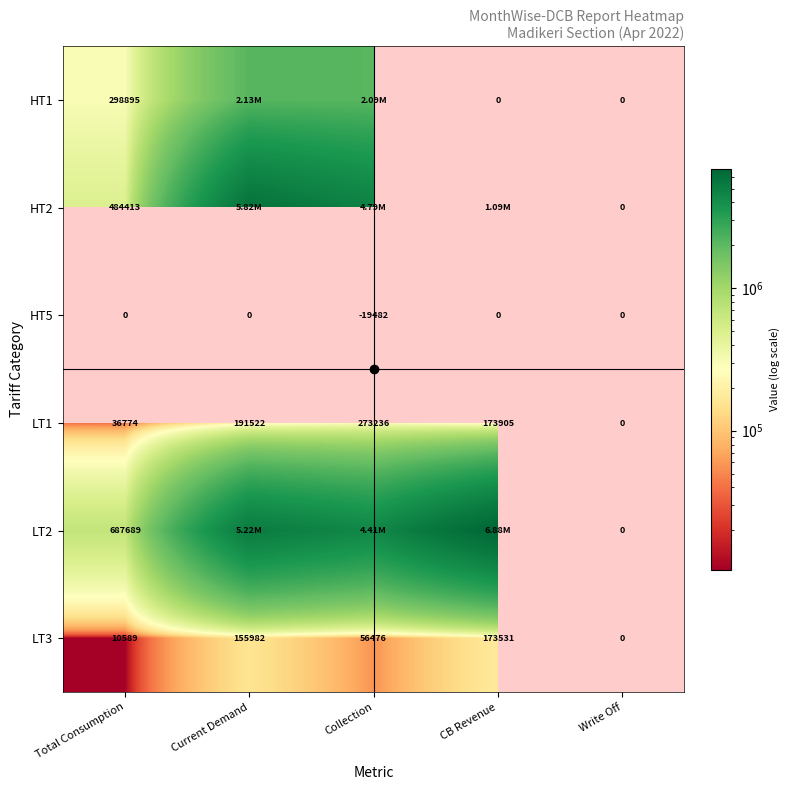

At how many categories does at least one series exceed 5440851?

2